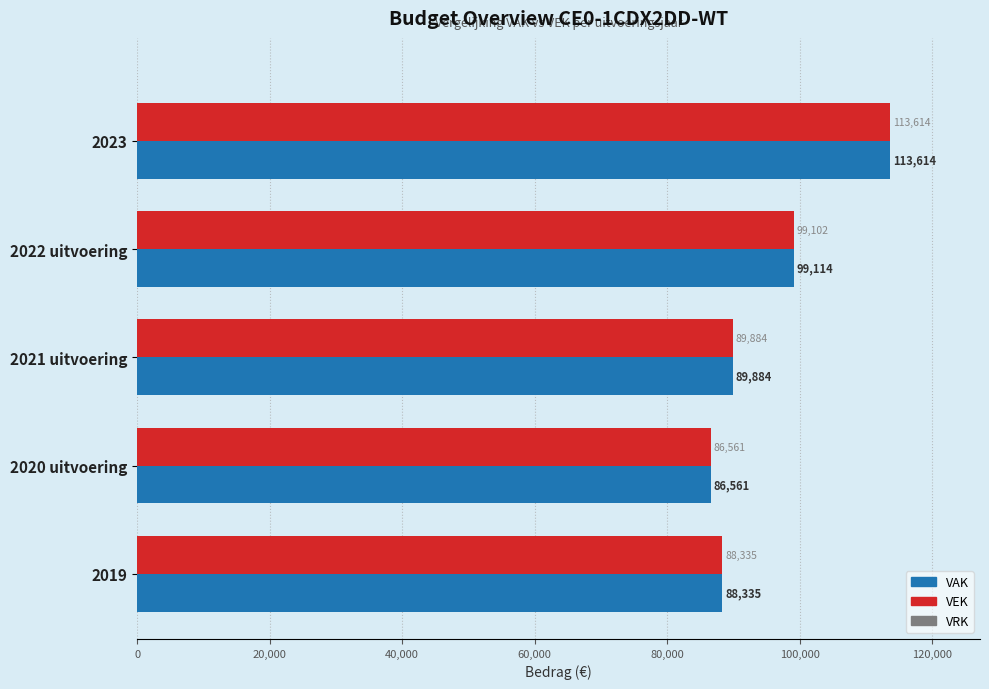

List the labels in order of VAK value, smallest first.

2020 uitvoering, 2019, 2021 uitvoering, 2022 uitvoering, 2023